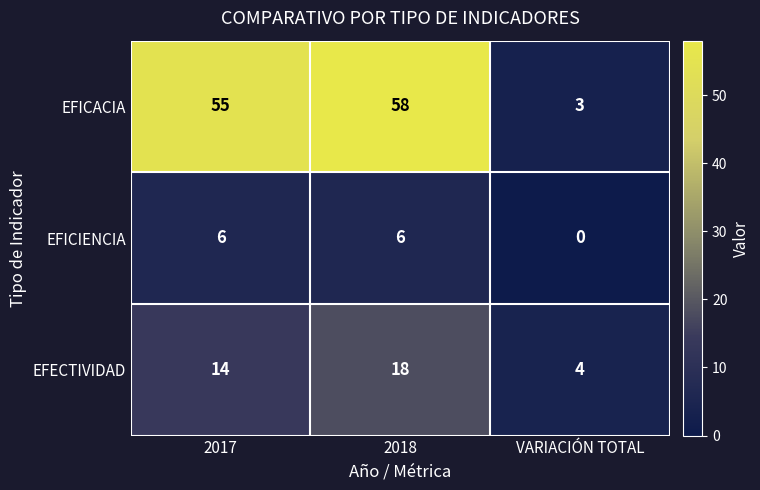

What is the sum of all EFICACIA values?

116